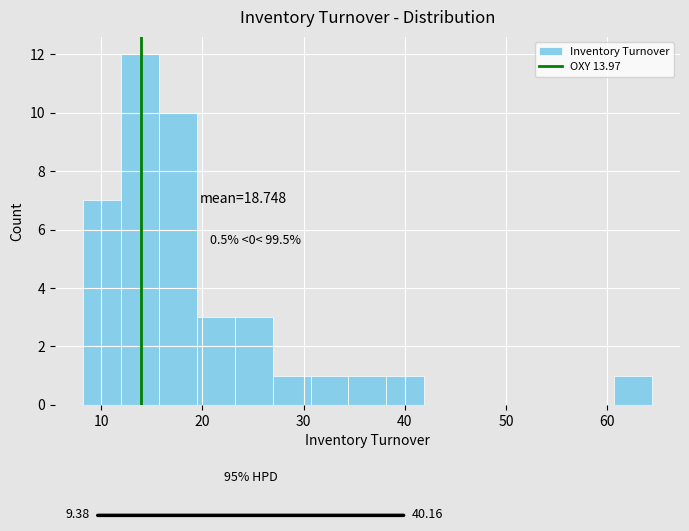

Read against the x-axis, roughly where is the centre of the tallest bar?

14